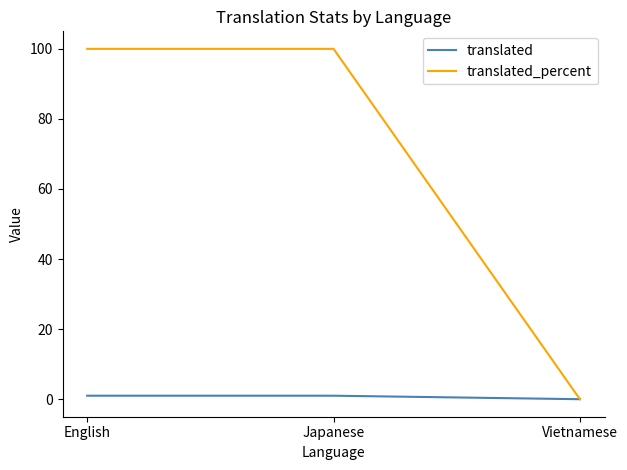

Which series has the largest total across all categories?

translated_percent